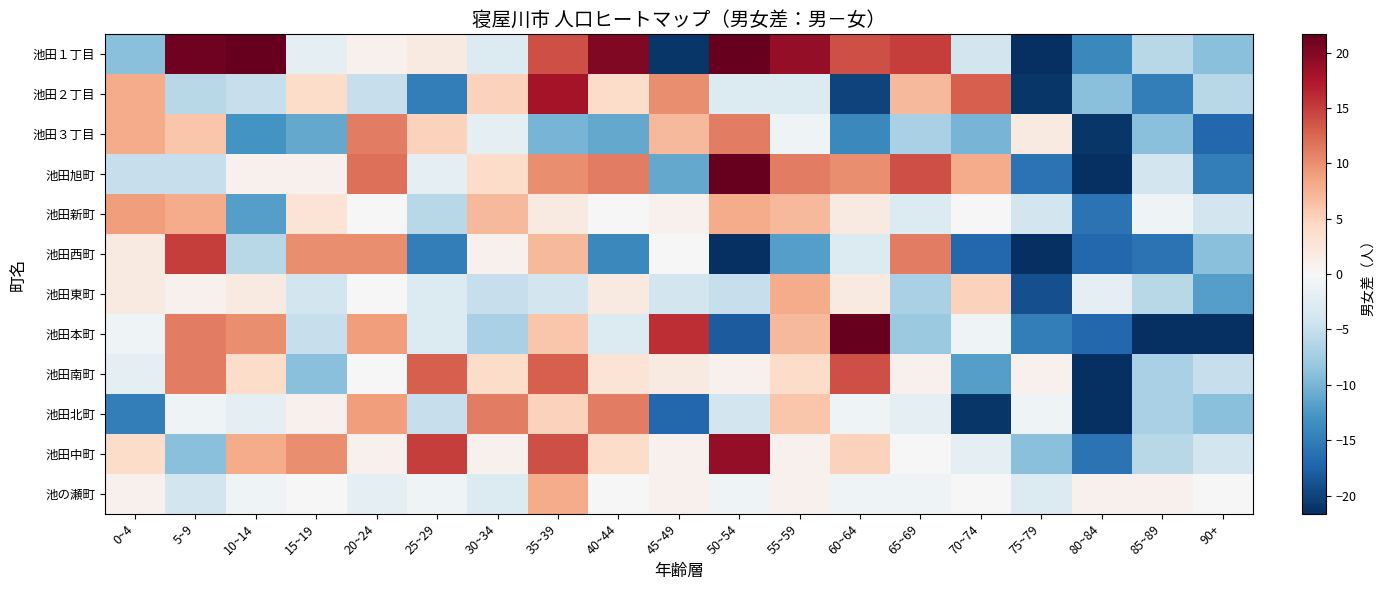

Reading left to right, transcribe all the data shown in this chart.

池田１丁目: 0~4=-9	5~9=21	10~14=23	15~19=-2	20~24=1	25~29=2	30~34=-3	35~39=14	40~44=20	45~49=-21	50~54=37	55~59=19	60~64=14	65~69=15	70~74=-4	75~79=-22	80~84=-14	85~89=-6	90+=-9
池田２丁目: 0~4=8	5~9=-6	10~14=-5	15~19=4	20~24=-5	25~29=-15	30~34=5	35~39=18	40~44=4	45~49=10	50~54=-3	55~59=-3	60~64=-20	65~69=7	70~74=13	75~79=-21	80~84=-9	85~89=-15	90+=-6
池田３丁目: 0~4=8	5~9=6	10~14=-13	15~19=-11	20~24=11	25~29=5	30~34=-2	35~39=-10	40~44=-11	45~49=7	50~54=11	55~59=-1	60~64=-14	65~69=-7	70~74=-10	75~79=2	80~84=-21	85~89=-9	90+=-17
池田旭町: 0~4=-5	5~9=-5	10~14=1	15~19=1	20~24=12	25~29=-2	30~34=4	35~39=10	40~44=11	45~49=-11	50~54=36	55~59=11	60~64=10	65~69=14	70~74=8	75~79=-16	80~84=-29	85~89=-4	90+=-15
池田新町: 0~4=9	5~9=8	10~14=-12	15~19=3	20~24=0	25~29=-6	30~34=7	35~39=2	40~44=0	45~49=1	50~54=8	55~59=7	60~64=2	65~69=-3	70~74=0	75~79=-4	80~84=-16	85~89=-1	90+=-4
池田西町: 0~4=2	5~9=15	10~14=-6	15~19=10	20~24=10	25~29=-15	30~34=1	35~39=7	40~44=-14	45~49=0	50~54=-32	55~59=-12	60~64=-3	65~69=11	70~74=-17	75~79=-27	80~84=-17	85~89=-16	90+=-9
池田東町: 0~4=2	5~9=1	10~14=2	15~19=-4	20~24=0	25~29=-3	30~34=-5	35~39=-4	40~44=2	45~49=-4	50~54=-5	55~59=8	60~64=2	65~69=-7	70~74=5	75~79=-19	80~84=-2	85~89=-6	90+=-12
池田本町: 0~4=-1	5~9=11	10~14=10	15~19=-5	20~24=9	25~29=-3	30~34=-7	35~39=6	40~44=-3	45~49=16	50~54=-18	55~59=7	60~64=28	65~69=-8	70~74=-1	75~79=-15	80~84=-17	85~89=-22	90+=-23
池田南町: 0~4=-2	5~9=11	10~14=4	15~19=-9	20~24=0	25~29=13	30~34=4	35~39=13	40~44=3	45~49=2	50~54=1	55~59=4	60~64=14	65~69=1	70~74=-12	75~79=1	80~84=-22	85~89=-7	90+=-5
池田北町: 0~4=-15	5~9=-1	10~14=-2	15~19=1	20~24=9	25~29=-5	30~34=11	35~39=5	40~44=11	45~49=-17	50~54=-4	55~59=6	60~64=-1	65~69=-2	70~74=-21	75~79=-1	80~84=-34	85~89=-7	90+=-9
池田中町: 0~4=4	5~9=-9	10~14=8	15~19=10	20~24=1	25~29=15	30~34=1	35~39=14	40~44=4	45~49=1	50~54=19	55~59=1	60~64=5	65~69=0	70~74=-2	75~79=-9	80~84=-16	85~89=-6	90+=-4
池の瀬町: 0~4=1	5~9=-4	10~14=-1	15~19=0	20~24=-2	25~29=-1	30~34=-3	35~39=8	40~44=0	45~49=1	50~54=-1	55~59=1	60~64=-1	65~69=-1	70~74=0	75~79=-3	80~84=1	85~89=1	90+=0